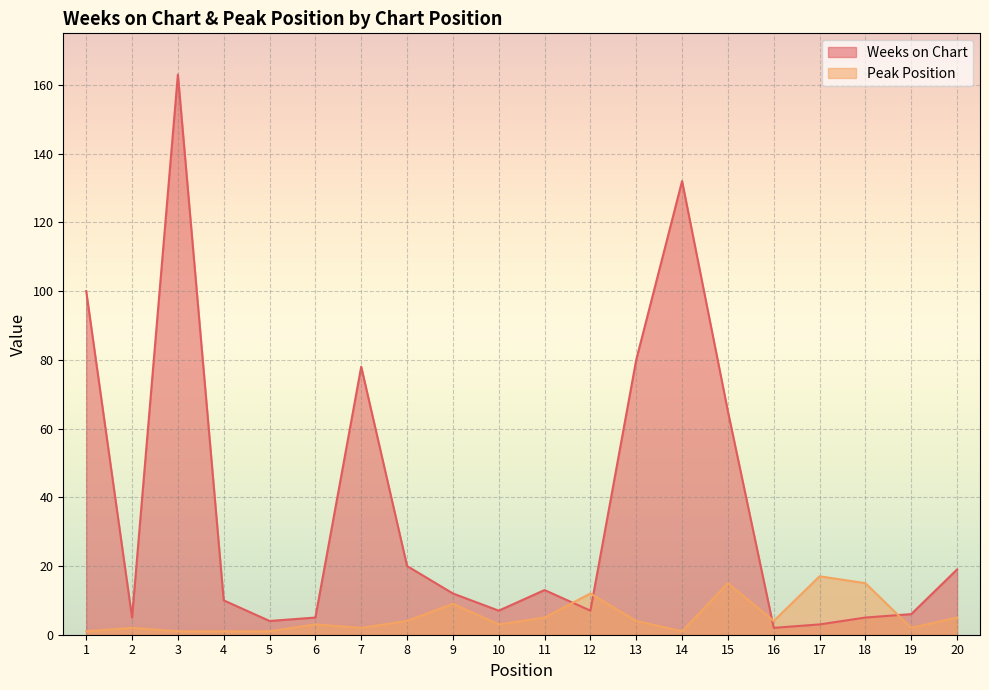

Which series has the widest spread of values?

Weeks on Chart